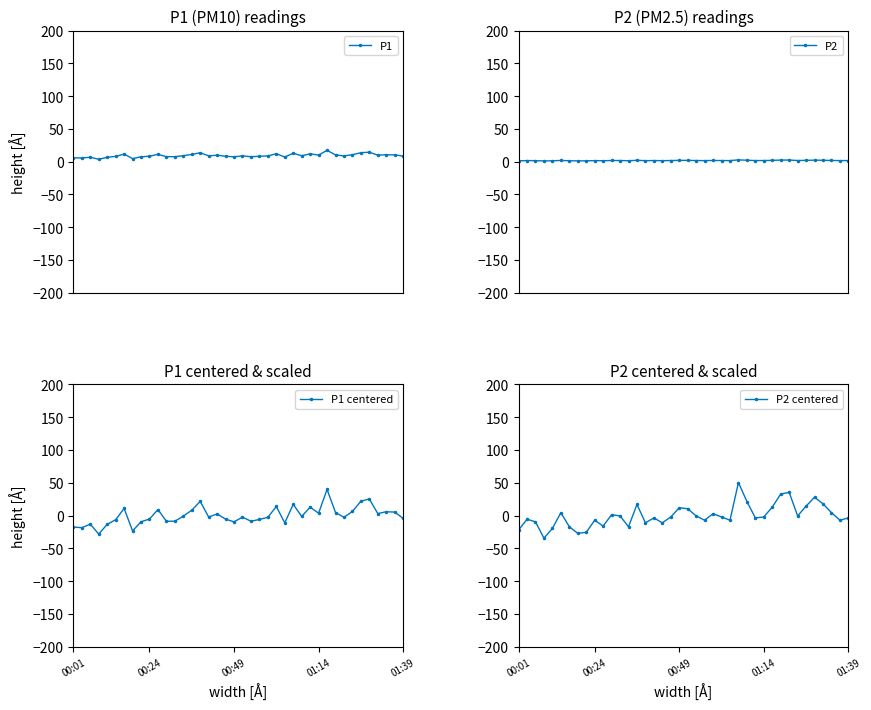

In P2, how many points are higher than both neighbors (excluding endpoints)?

11